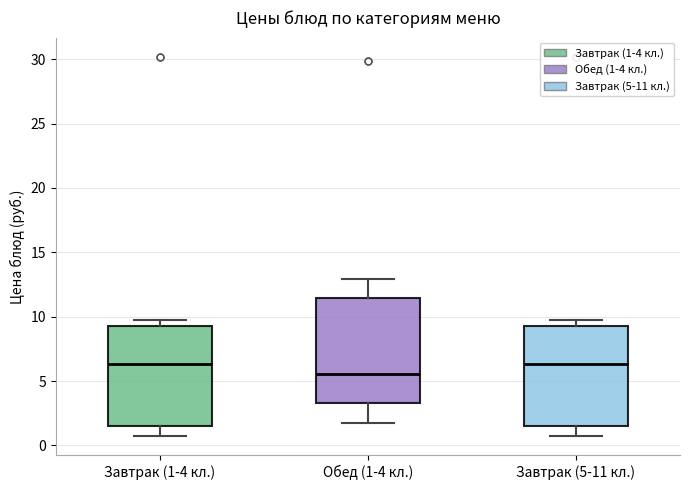

Reading left to right, read every box against the y-axis: the position of its median line, the range the box covers, and the ends of its whiskers. The values are not printed on the chart, so give them approximately, as read against the axis.

Завтрак (1-4 кл.): median 6.5, box 1.5 to 9.0, whiskers 0.5 to 10.0
Обед (1-4 кл.): median 5.5, box 3.5 to 11.5, whiskers 2.0 to 13.0
Завтрак (5-11 кл.): median 6.5, box 1.5 to 9.0, whiskers 0.5 to 10.0